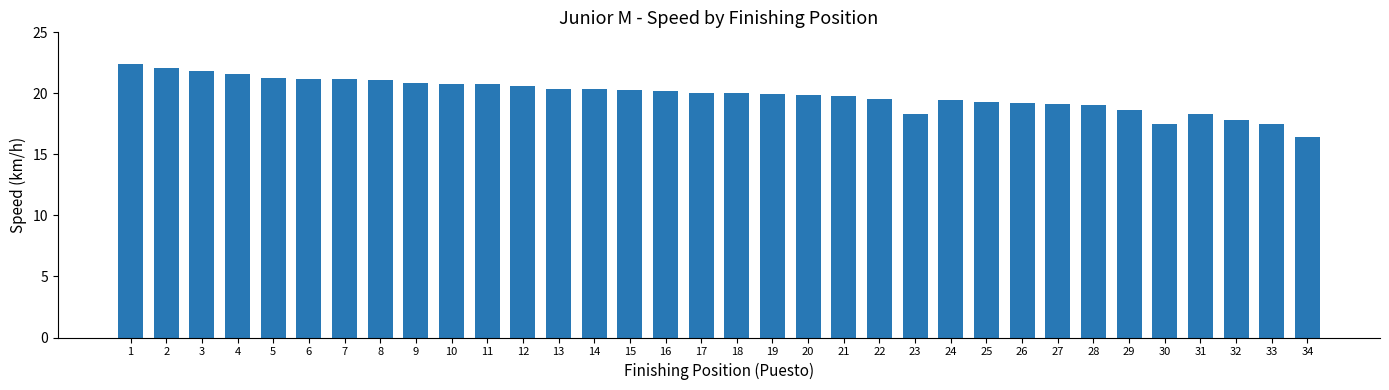

What is the approximate value at 13?

20.4